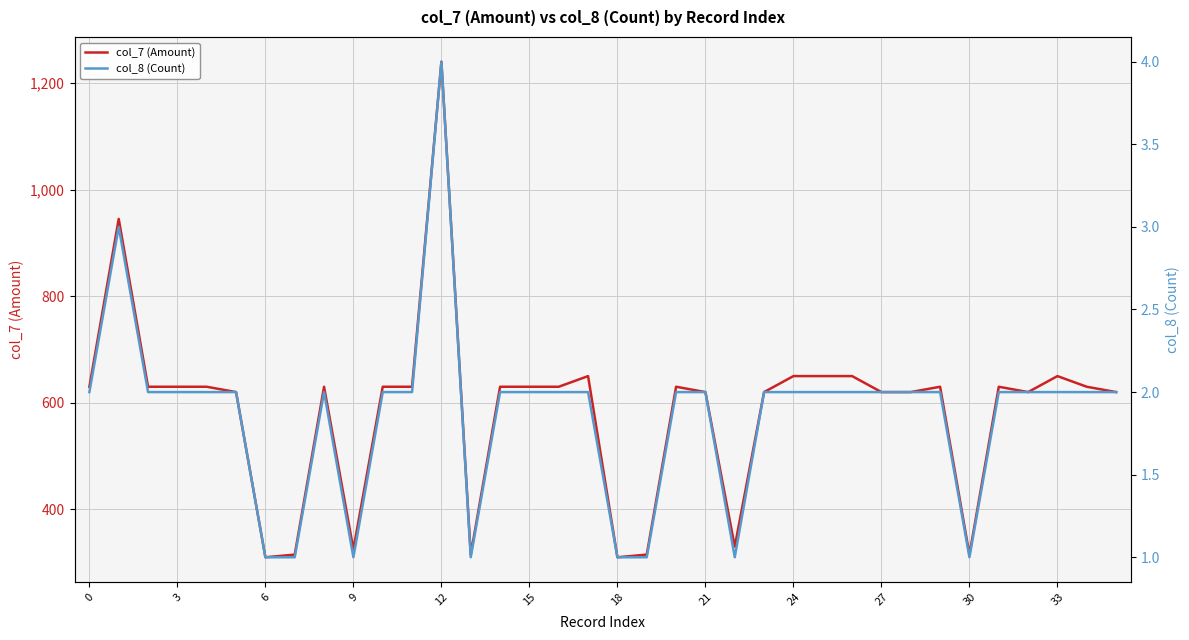

How many col_8 (Count) values are between 2 and 3?

27